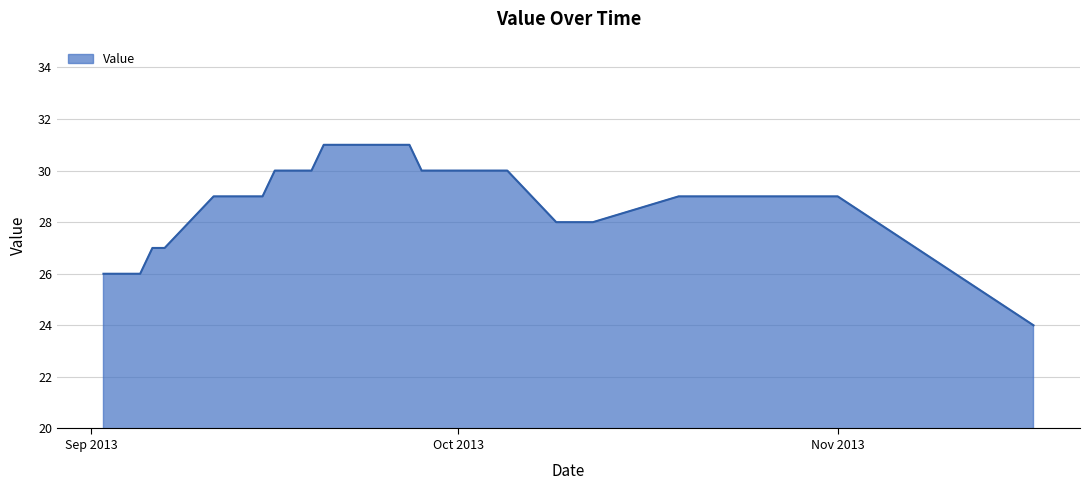

What is the minimum value shown in the chart?

24